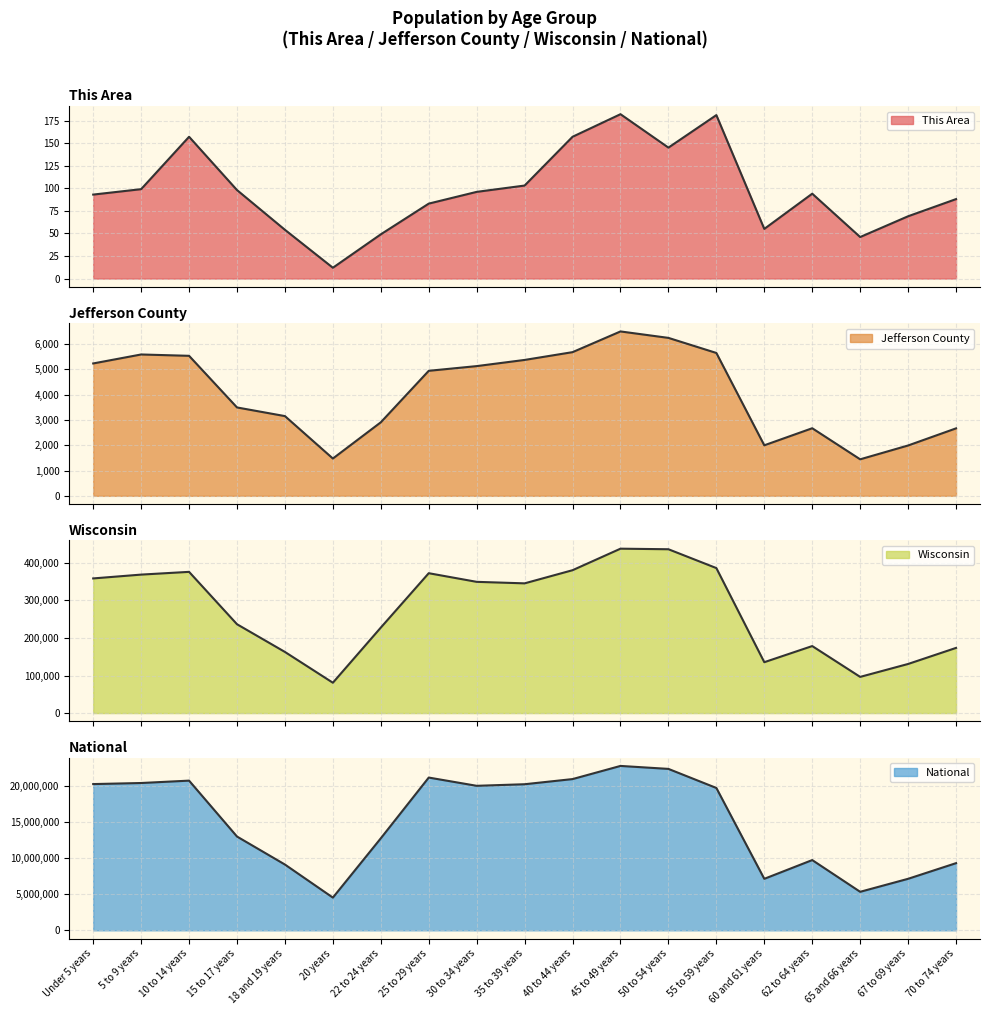

How many interior local valleys does the This Area series have?

4